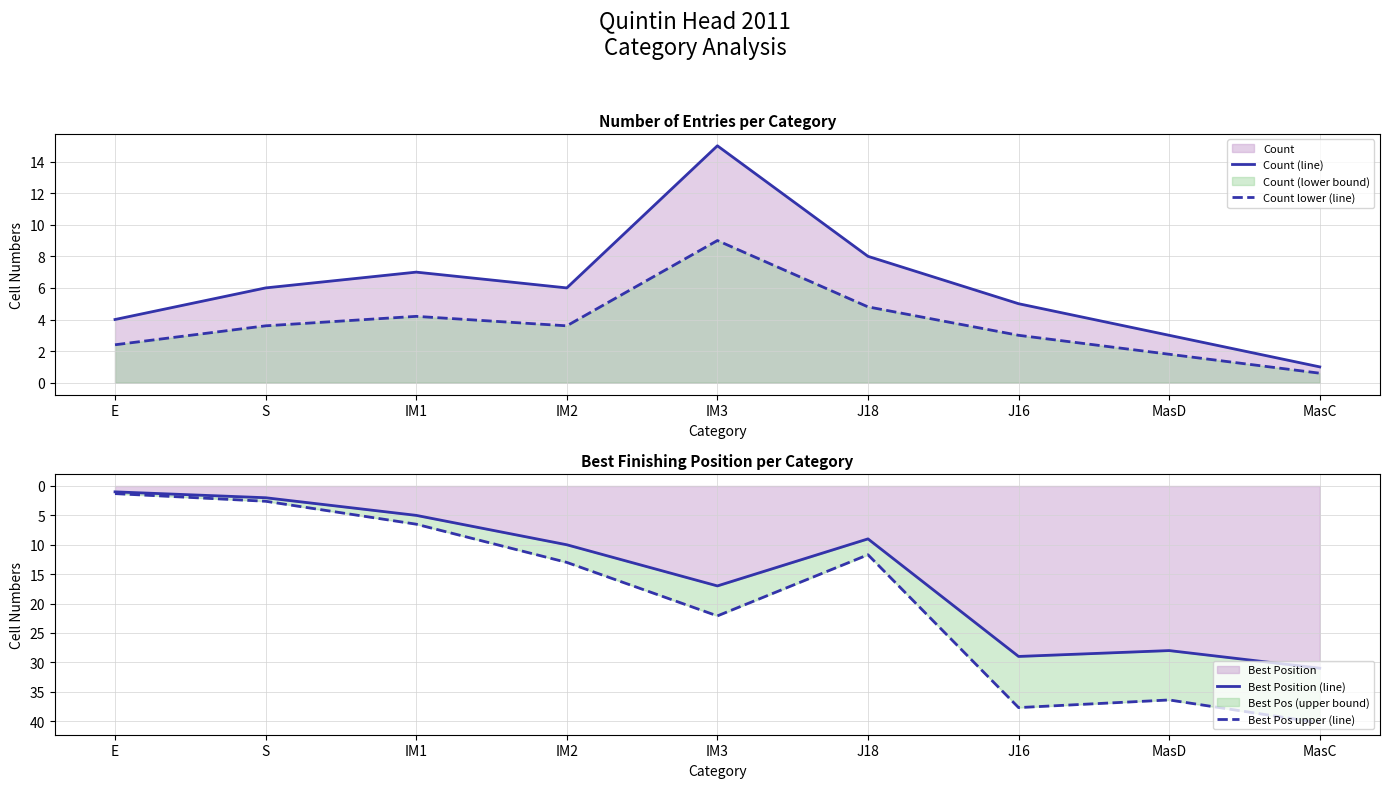

Reading left to right, extract all data points from this chart.

Count (line): E=4.0	S=6.0	IM1=7.0	IM2=6.0	IM3=15.0	J18=8.0	J16=5.0	MasD=3.0	MasC=1.0
Count lower (line): E=2.4	S=3.6	IM1=4.2	IM2=3.6	IM3=9.0	J18=4.8	J16=3.0	MasD=1.8	MasC=0.6
Best Position (line): E=1.0	S=2.0	IM1=5.0	IM2=10.0	IM3=17.0	J18=9.0	J16=29.0	MasD=28.0	MasC=31.0
Best Pos upper (line): E=1.3	S=2.6	IM1=6.5	IM2=13.0	IM3=22.1	J18=11.7	J16=37.7	MasD=36.4	MasC=40.3